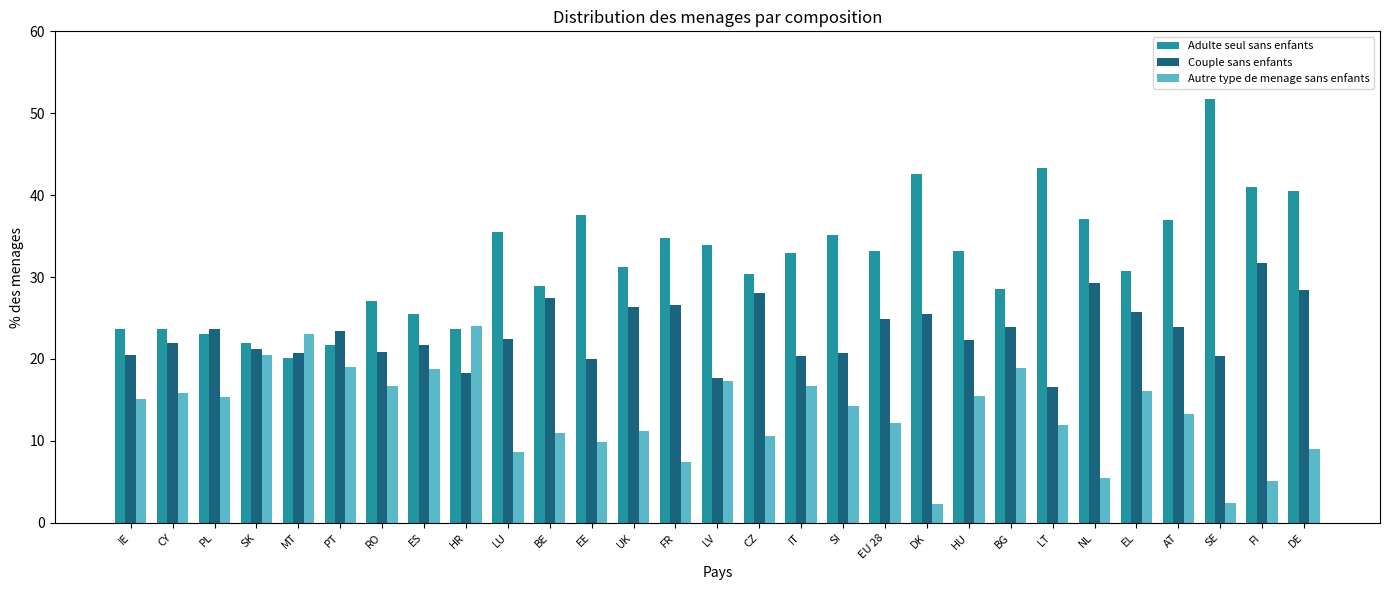

What are all the series names shown in the legend?

Adulte seul sans enfants, Couple sans enfants, Autre type de menage sans enfants